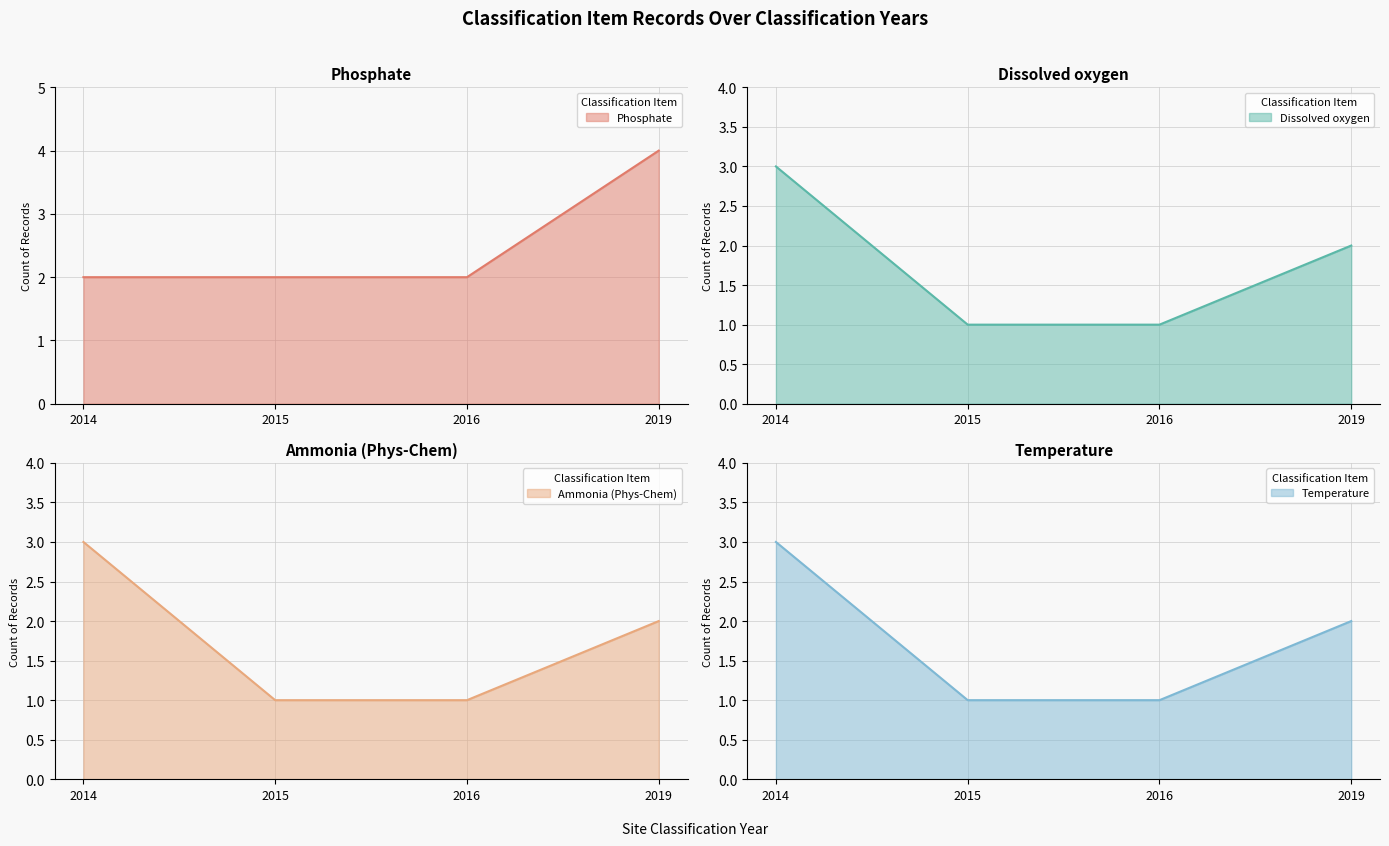

What is the greatest value displayed?

4